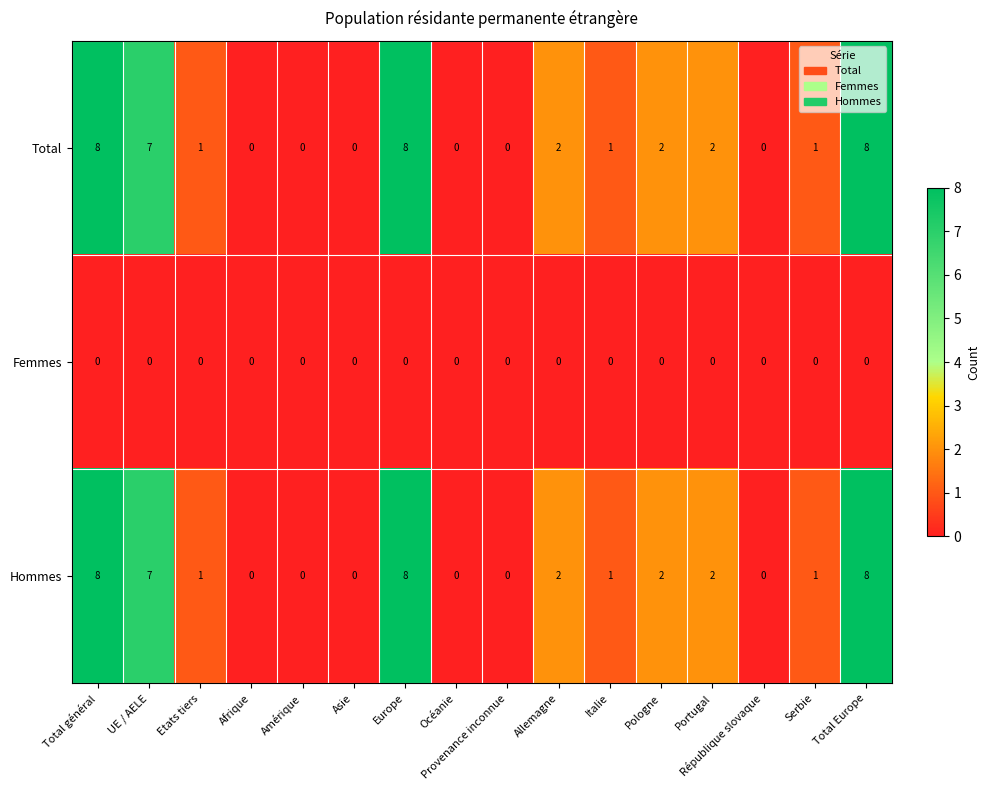

What is the difference between the maximum and minimum values in the Total series?

8